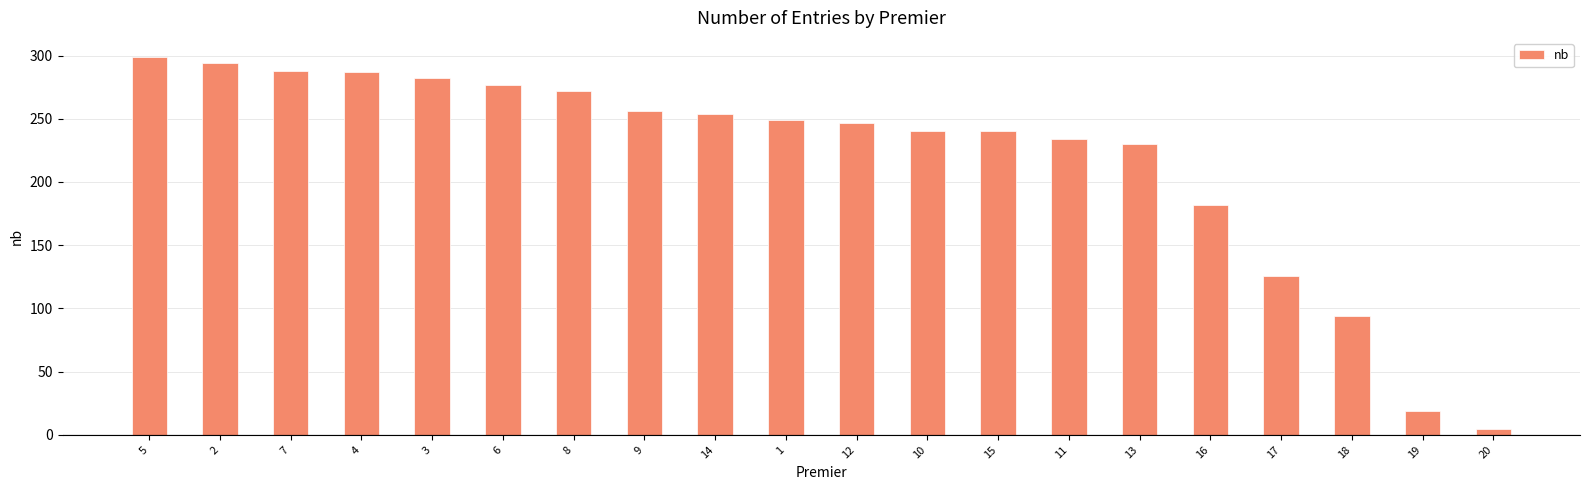

Which label corresponds to the largest value in the chart?

5